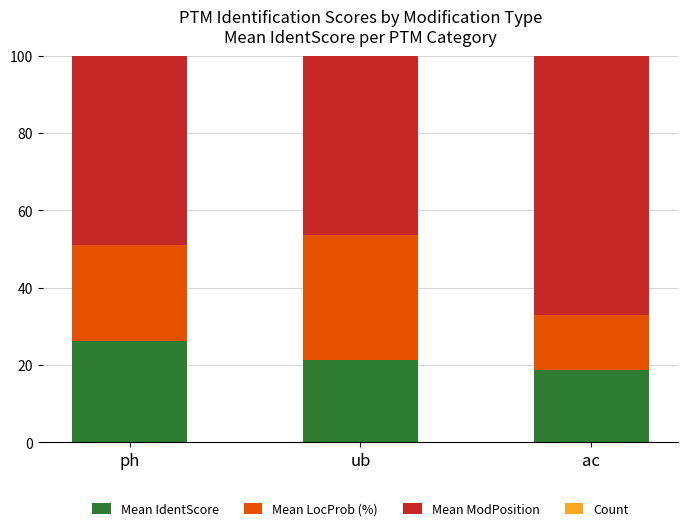

What is the total value across all series at ph?

103.6